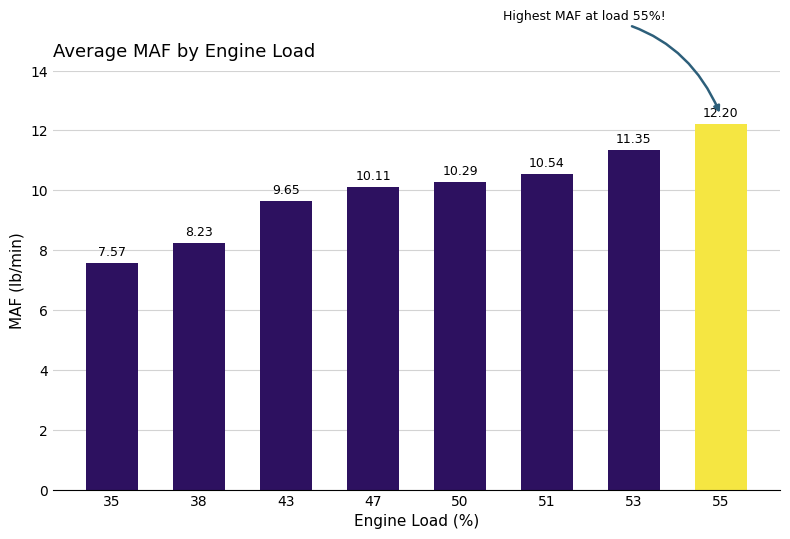

Between 43 and 51, which is larger?

51